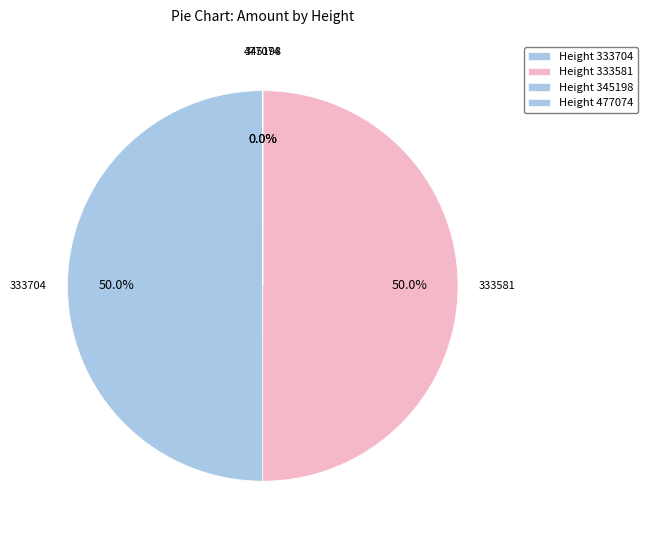

Does any single category account for the majority?

No